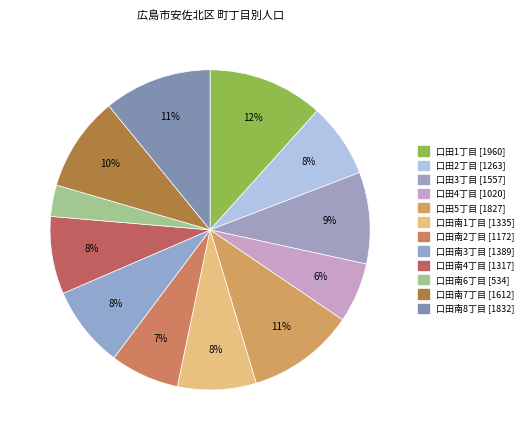

The 口田南6丁目 slice represents 10% of the pie. True or false?

False